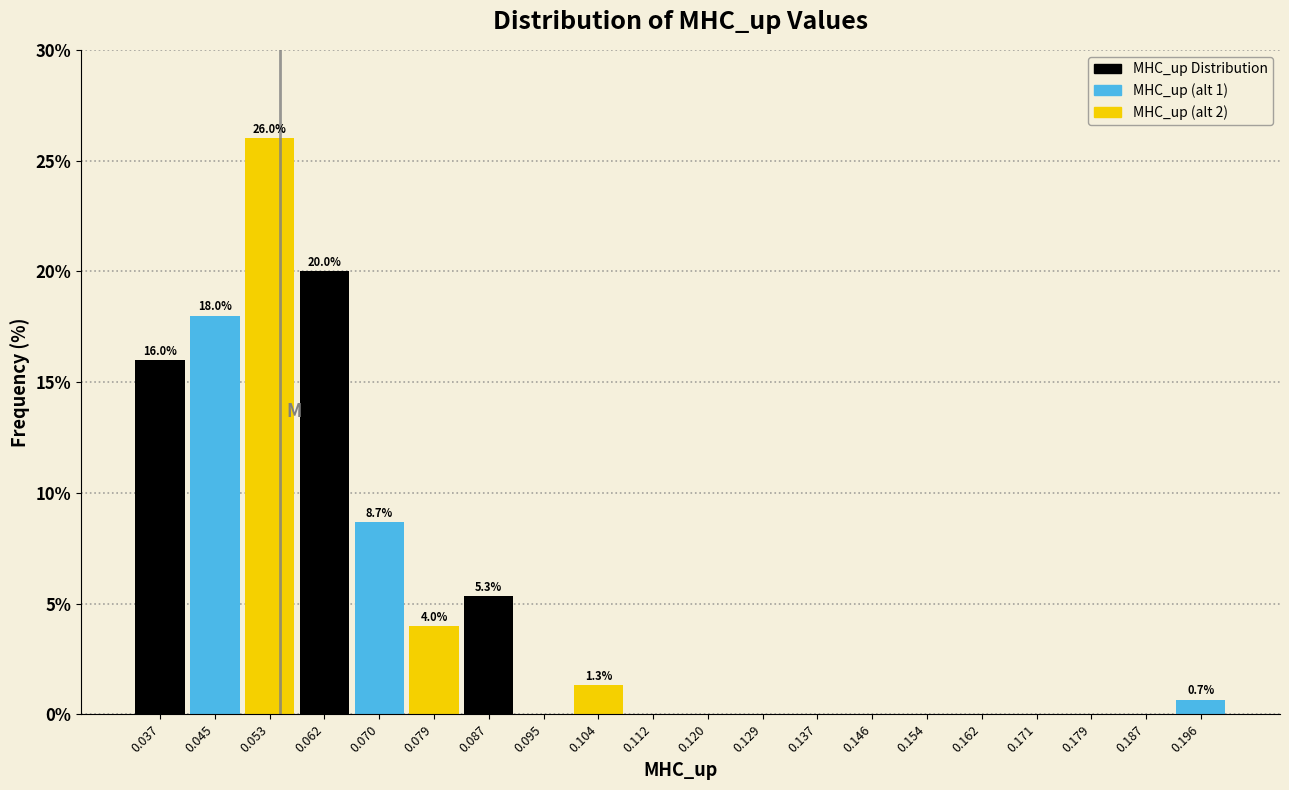

Over which range of the x-axis is the bar tallest?

0.049 to 0.058